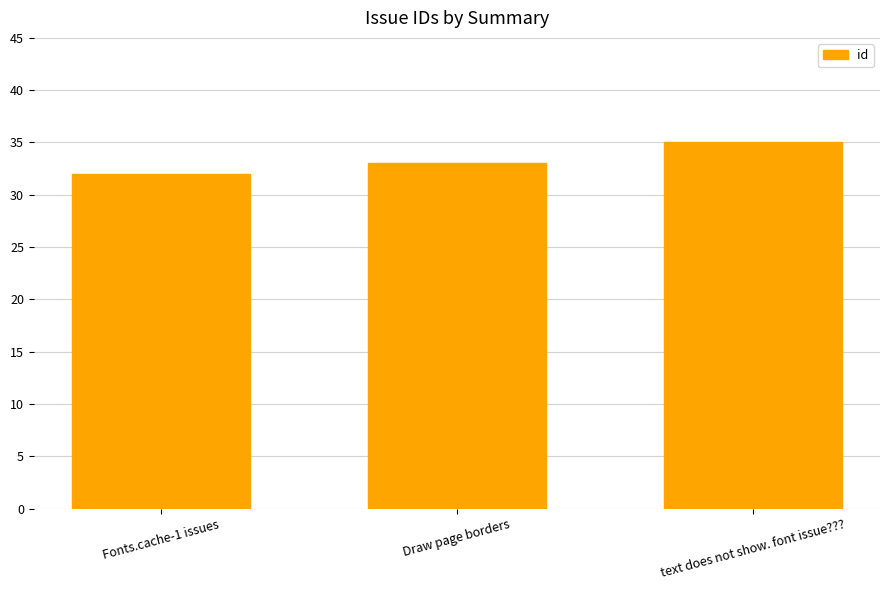

What is the difference between the values at Draw page borders and Fonts.cache-1 issues?

1